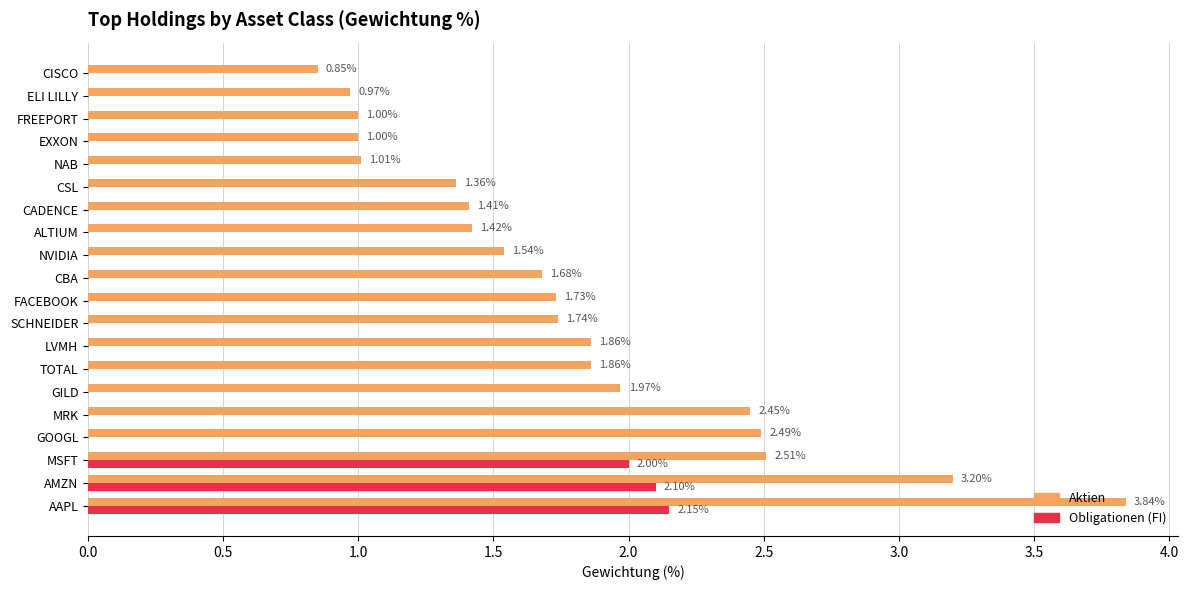

Which series has the largest total across all categories?

Aktien